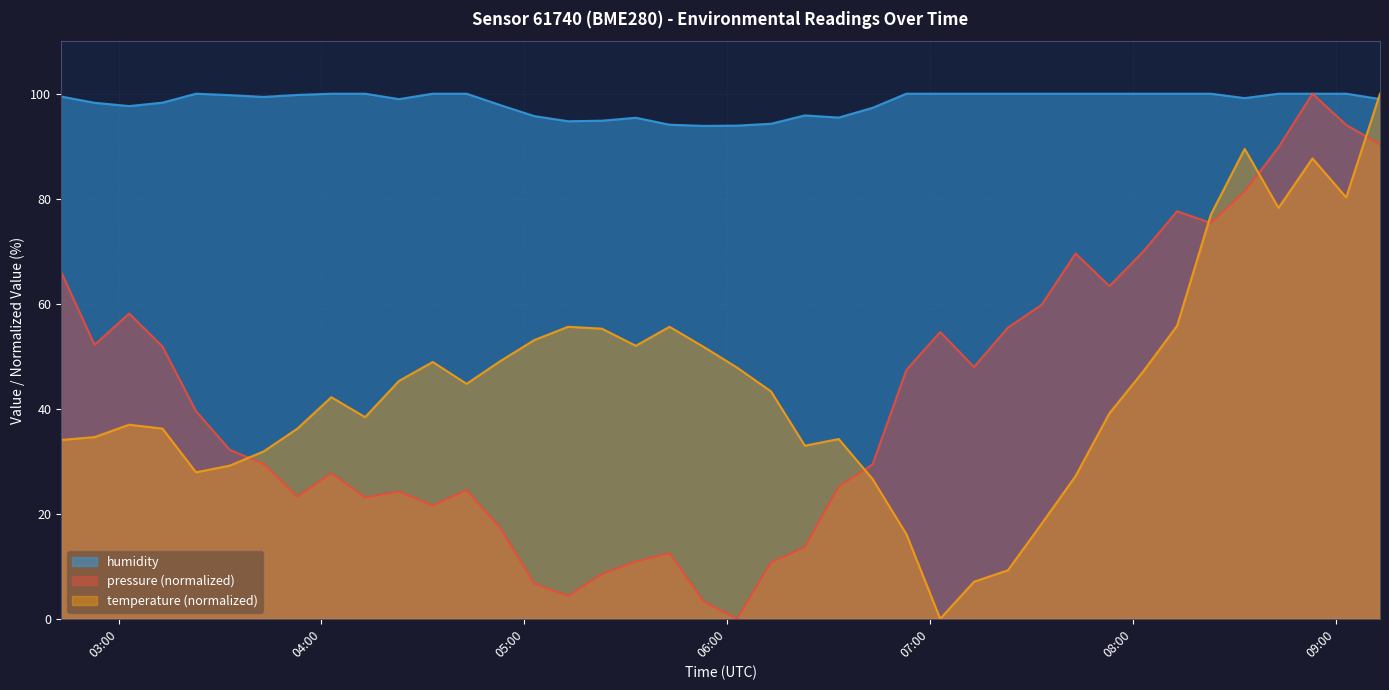

Which series ends up on top after the final intersection of temperature and humidity?

temperature